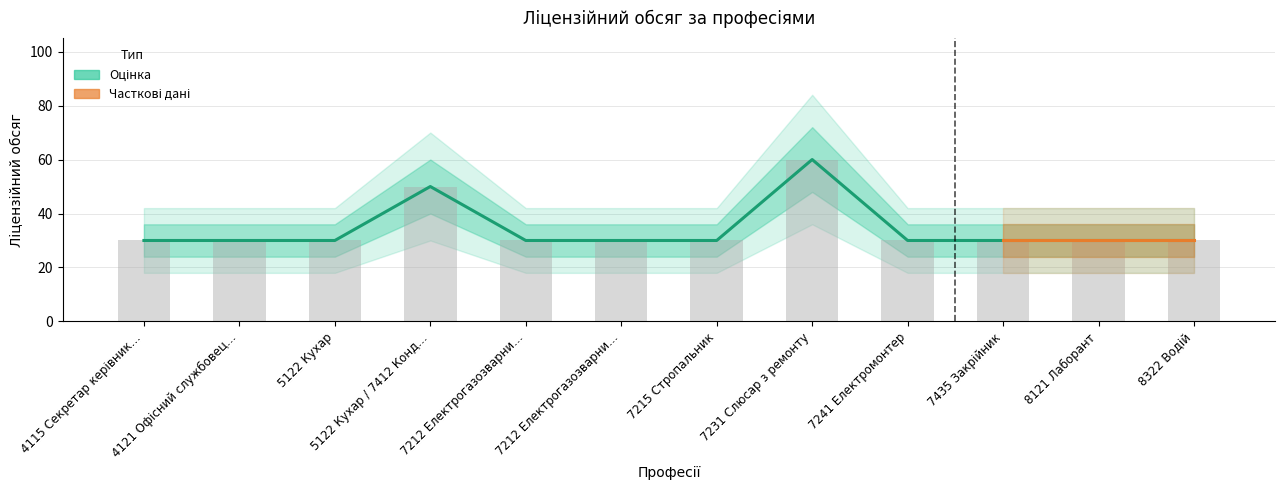

Rank the categories by value from highest to lowest.

7231 Слюсар з ремонту, 5122 Кухар / 7412 Конд…, 4115 Секретар керівник…, 4121 Офісний службовец…, 5122 Кухар, 7212 Електрогазозварни…, 7212 Електрогазозварни…, 7215 Стропальник, 7241 Електромонтер, 7435 Закрійник, 8121 Лаборант, 8322 Водій